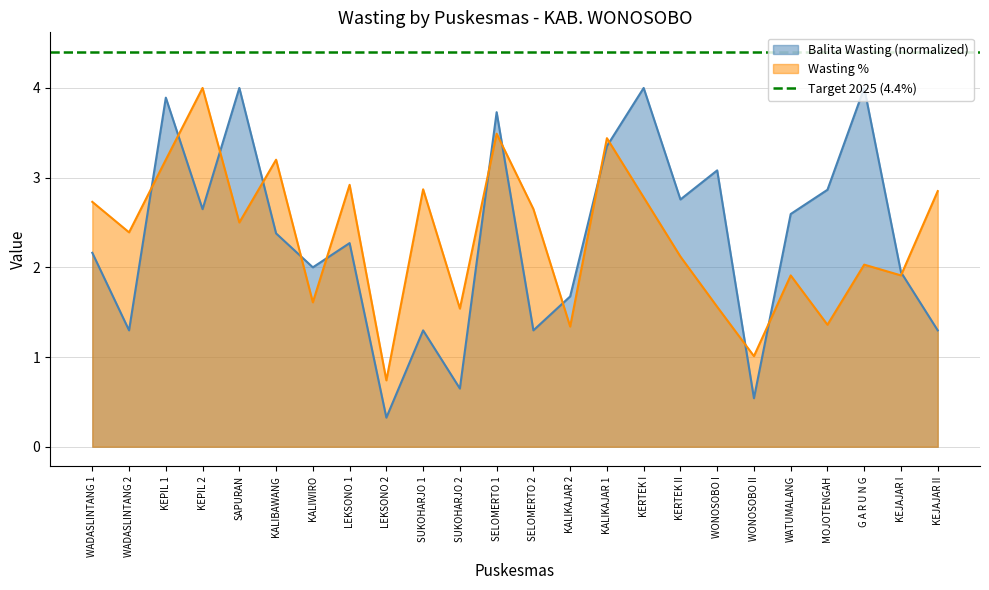

Is the value of Wasting % at WATUMALANG greater than the value of Balita Wasting at SAPURAN?

No